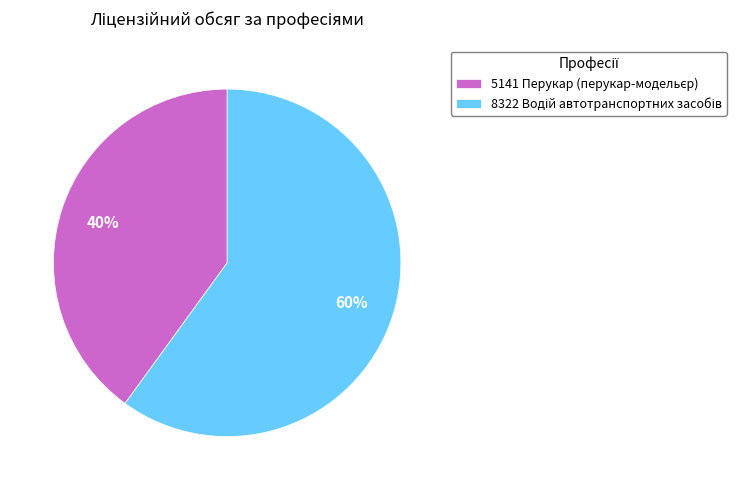

To the nearest percent, what is the average slice percentage?

50%